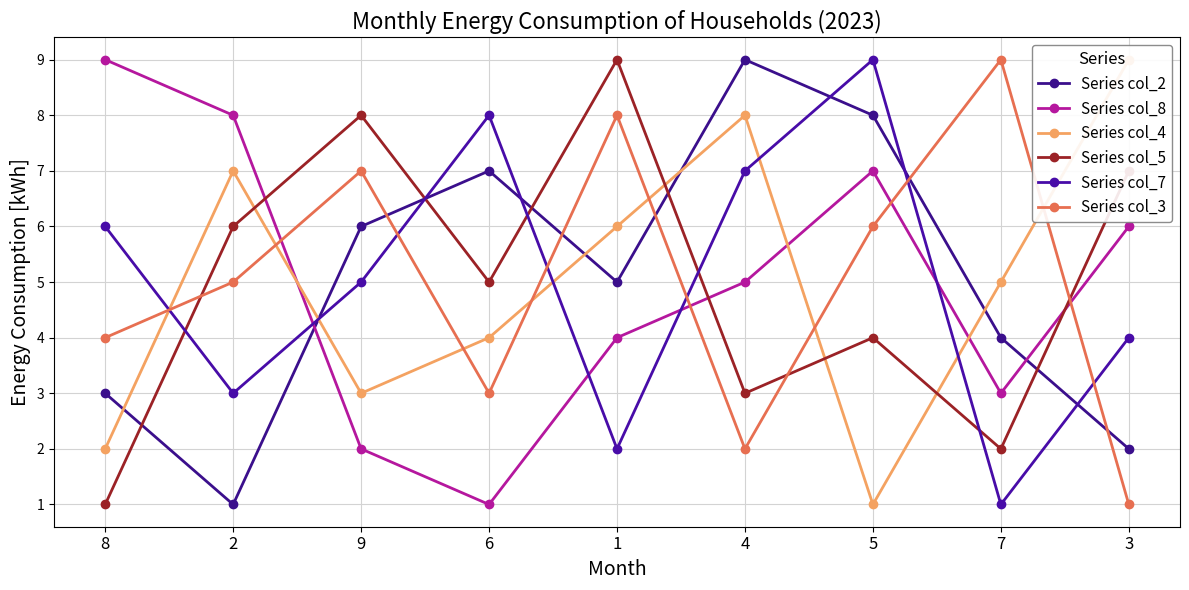

What is the greatest value displayed?

9